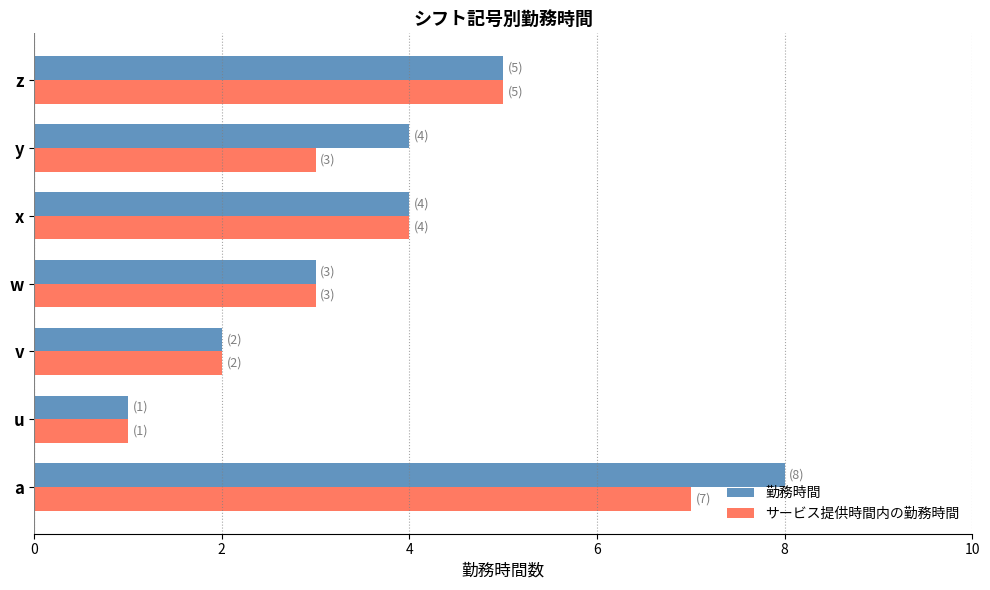

What is the sum of all サービス提供時間内の勤務時間 values?

25